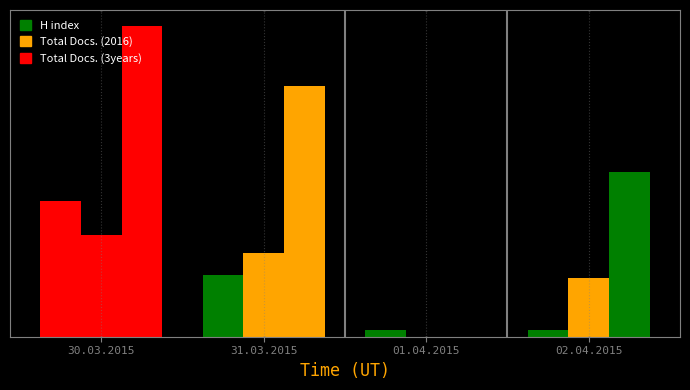

Reading left to right, transcribe all the data shown in this chart.

H index: 30.03.2015=104	31.03.2015=47	01.04.2015=5	02.04.2015=5
Total Docs. (2016): 30.03.2015=78	31.03.2015=64	01.04.2015=0	02.04.2015=45
Total Docs. (3years): 30.03.2015=238	31.03.2015=192	01.04.2015=0	02.04.2015=126